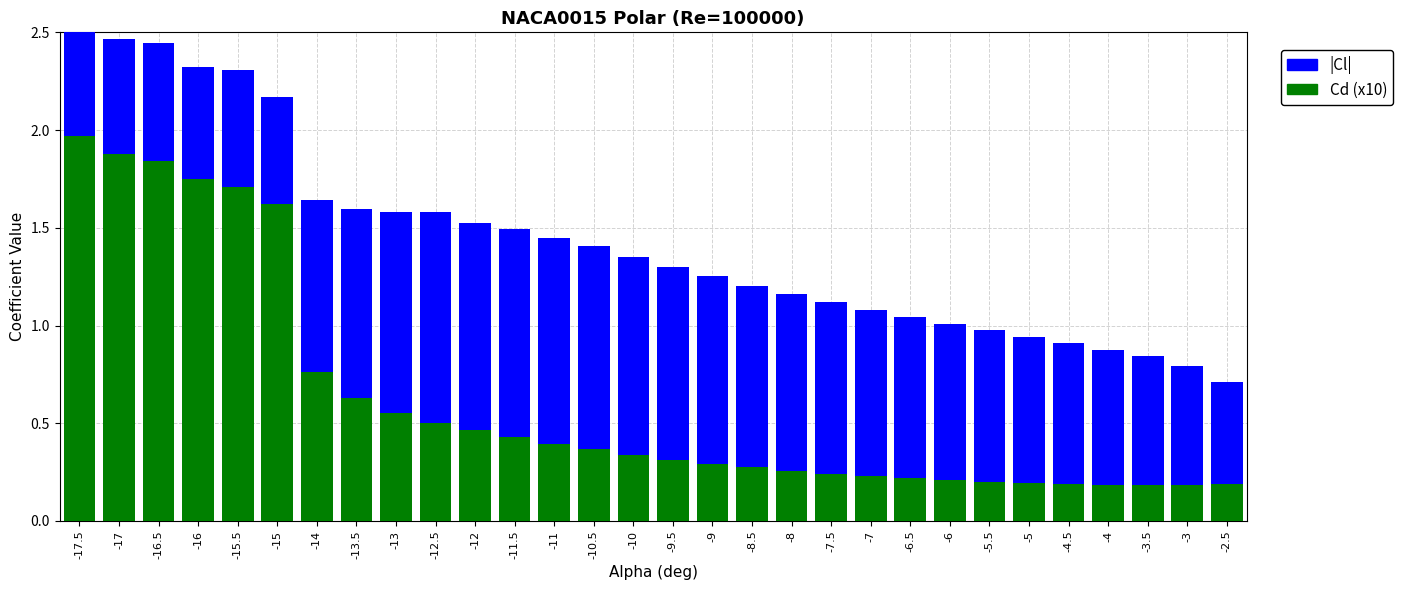

True or false: Cd (x10) has a value of 0.3 at -6.

False